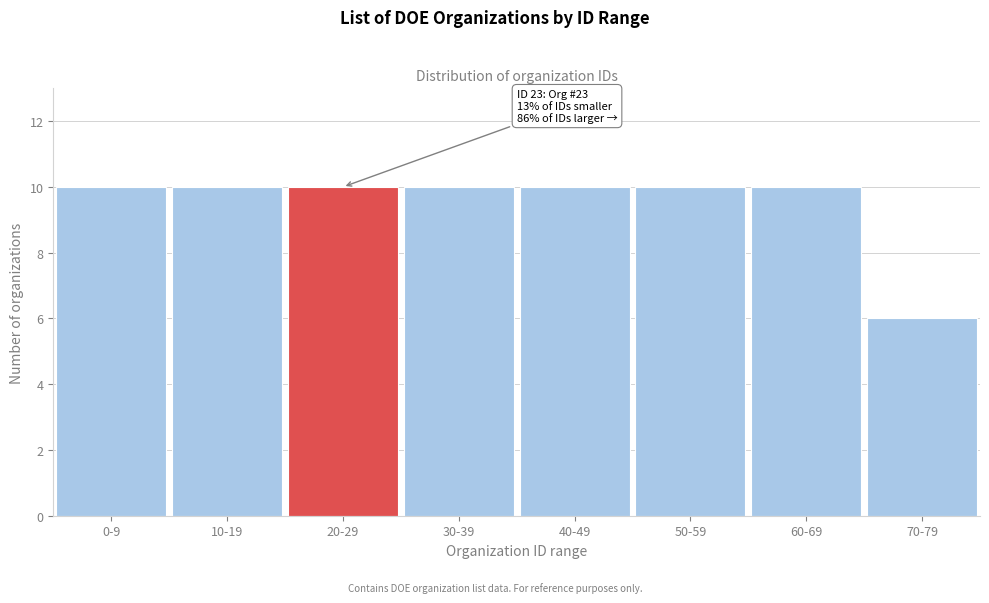

Reading left to right, what are all the values shown in this chart?

0-9=10	10-19=10	20-29=10	30-39=10	40-49=10	50-59=10	60-69=10	70-79=6